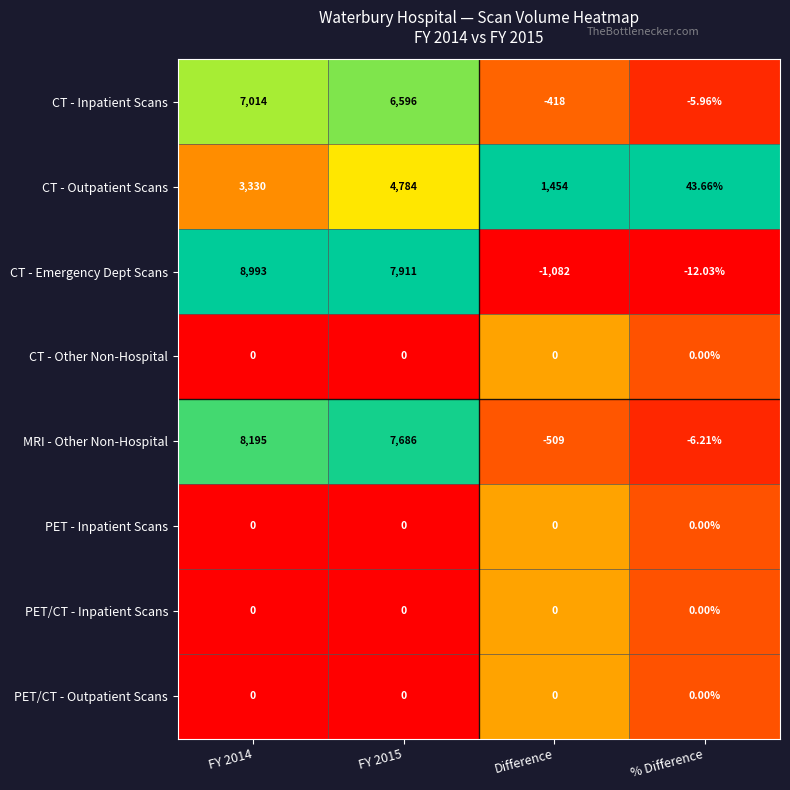

Which series has the widest spread of values?

CT - Emergency Dept Scans